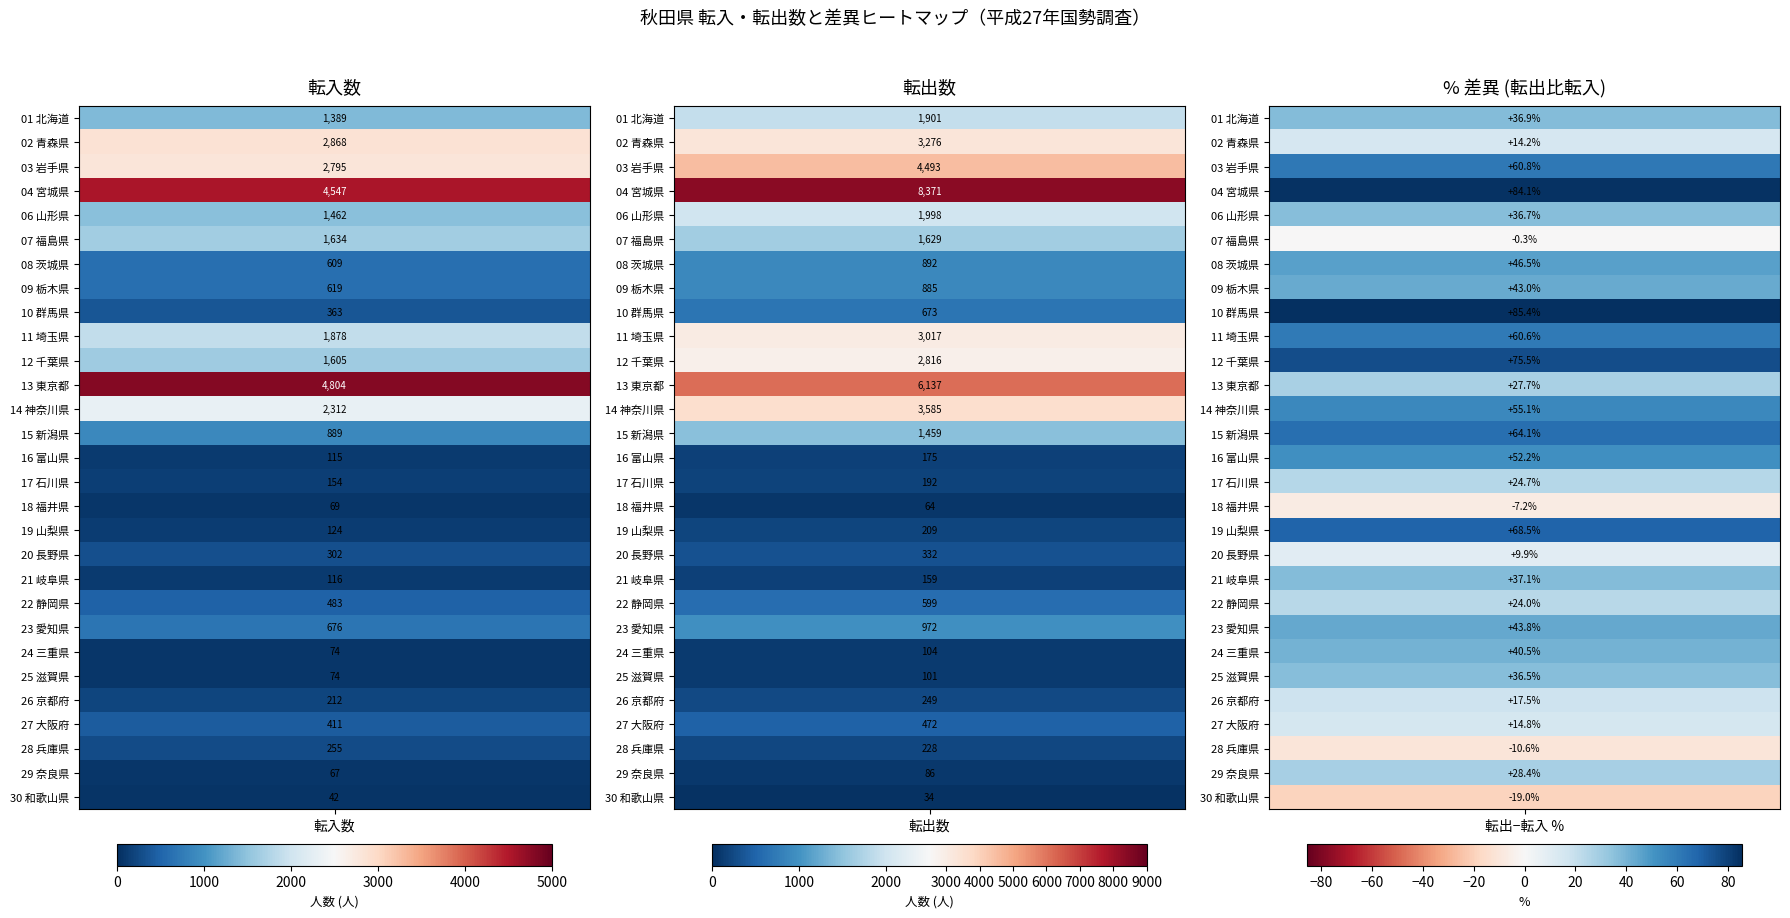

Reading left to right, what are all the values shown in this chart?

01 北海道: 0=1389	1=1901
02 青森県: 0=2868	1=3276
03 岩手県: 0=2795	1=4493
04 宮城県: 0=4547	1=8371
06 山形県: 0=1462	1=1998
07 福島県: 0=1634	1=1629
08 茨城県: 0=609	1=892
09 栃木県: 0=619	1=885
10 群馬県: 0=363	1=673
11 埼玉県: 0=1878	1=3017
12 千葉県: 0=1605	1=2816
13 東京都: 0=4804	1=6137
14 神奈川県: 0=2312	1=3585
15 新潟県: 0=889	1=1459
16 富山県: 0=115	1=175
17 石川県: 0=154	1=192
18 福井県: 0=69	1=64
19 山梨県: 0=124	1=209
20 長野県: 0=302	1=332
21 岐阜県: 0=116	1=159
22 静岡県: 0=483	1=599
23 愛知県: 0=676	1=972
24 三重県: 0=74	1=104
25 滋賀県: 0=74	1=101
26 京都府: 0=212	1=249
27 大阪府: 0=411	1=472
28 兵庫県: 0=255	1=228
29 奈良県: 0=67	1=86
30 和歌山県: 0=42	1=34